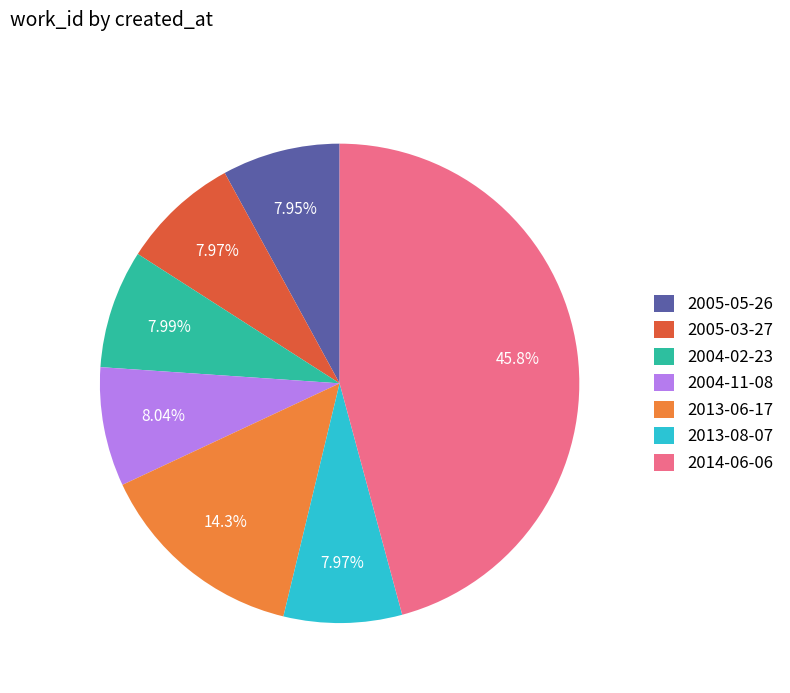

How many slices are in this pie chart?

7